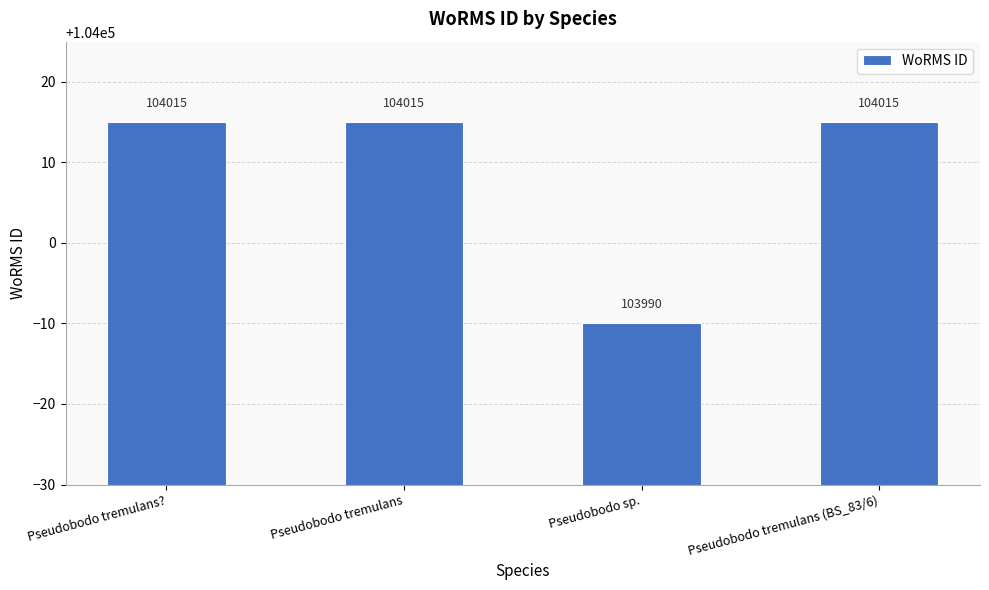

The chart shows a value of 104015 at Pseudobodo tremulans. True or false?

True